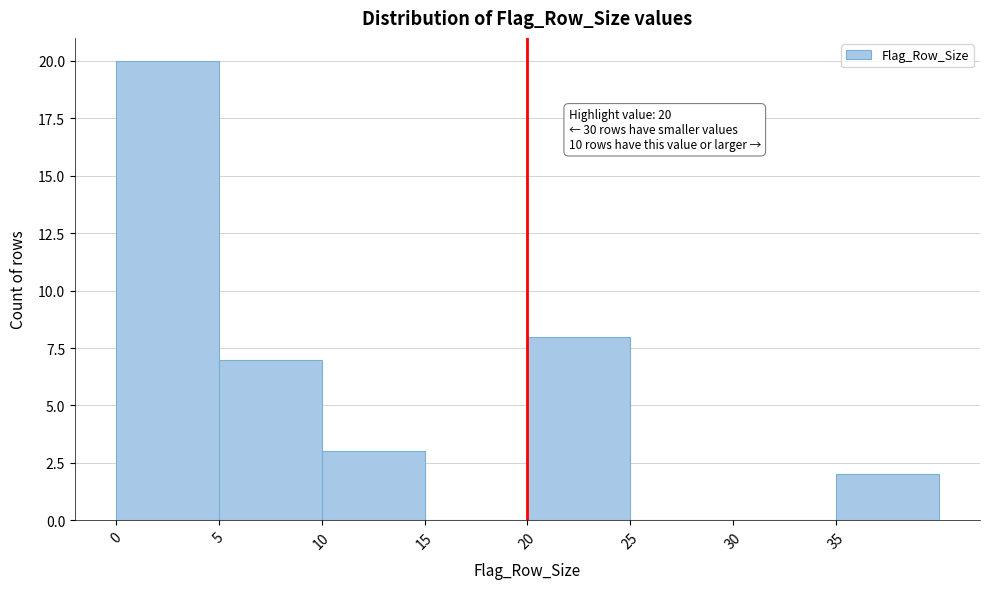

Which range on the x-axis has the tallest bar?

0 to 5